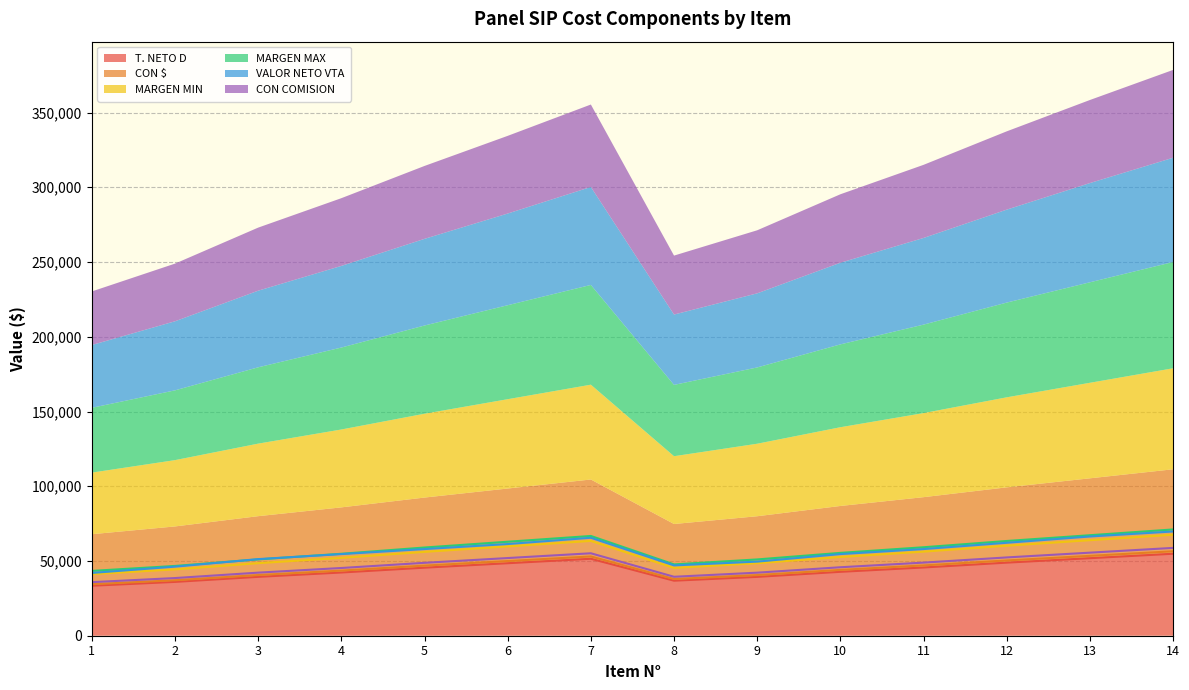

What is the difference between the second highest and minimum values in the CON $ series?

18417.0